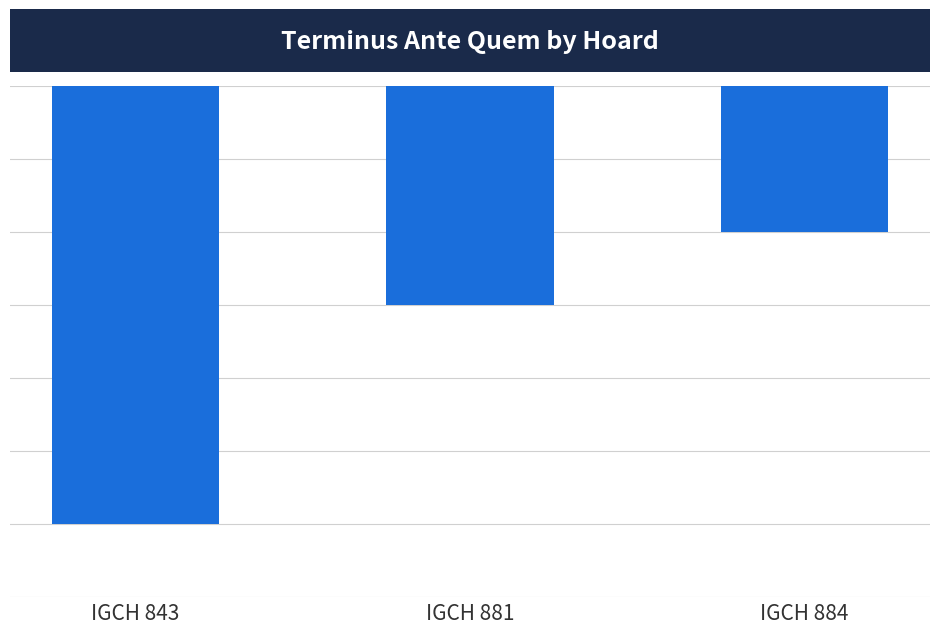

What is the change in value from IGCH 843 to IGCH 884?

+200